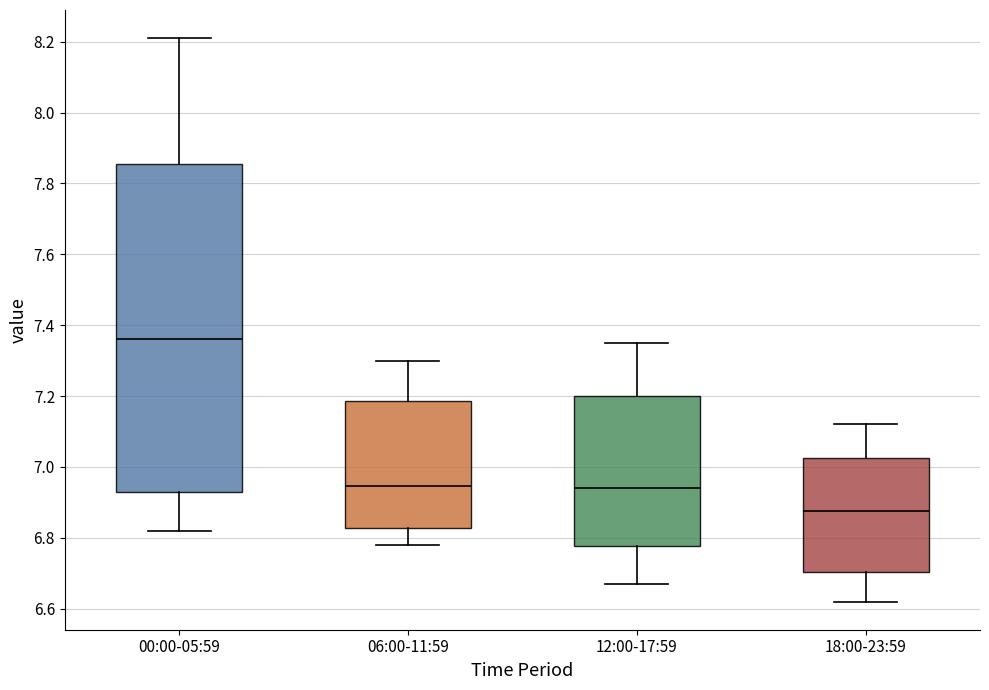

Reading left to right, read every box against the y-axis: the position of its median line, the range the box covers, and the ends of its whiskers. The values are not printed on the chart, so give them approximately, as read against the axis.

00:00-05:59: median 7.36, box 6.94 to 7.86, whiskers 6.82 to 8.22
06:00-11:59: median 6.94, box 6.82 to 7.18, whiskers 6.78 to 7.30
12:00-17:59: median 6.94, box 6.78 to 7.20, whiskers 6.68 to 7.36
18:00-23:59: median 6.88, box 6.70 to 7.02, whiskers 6.62 to 7.12